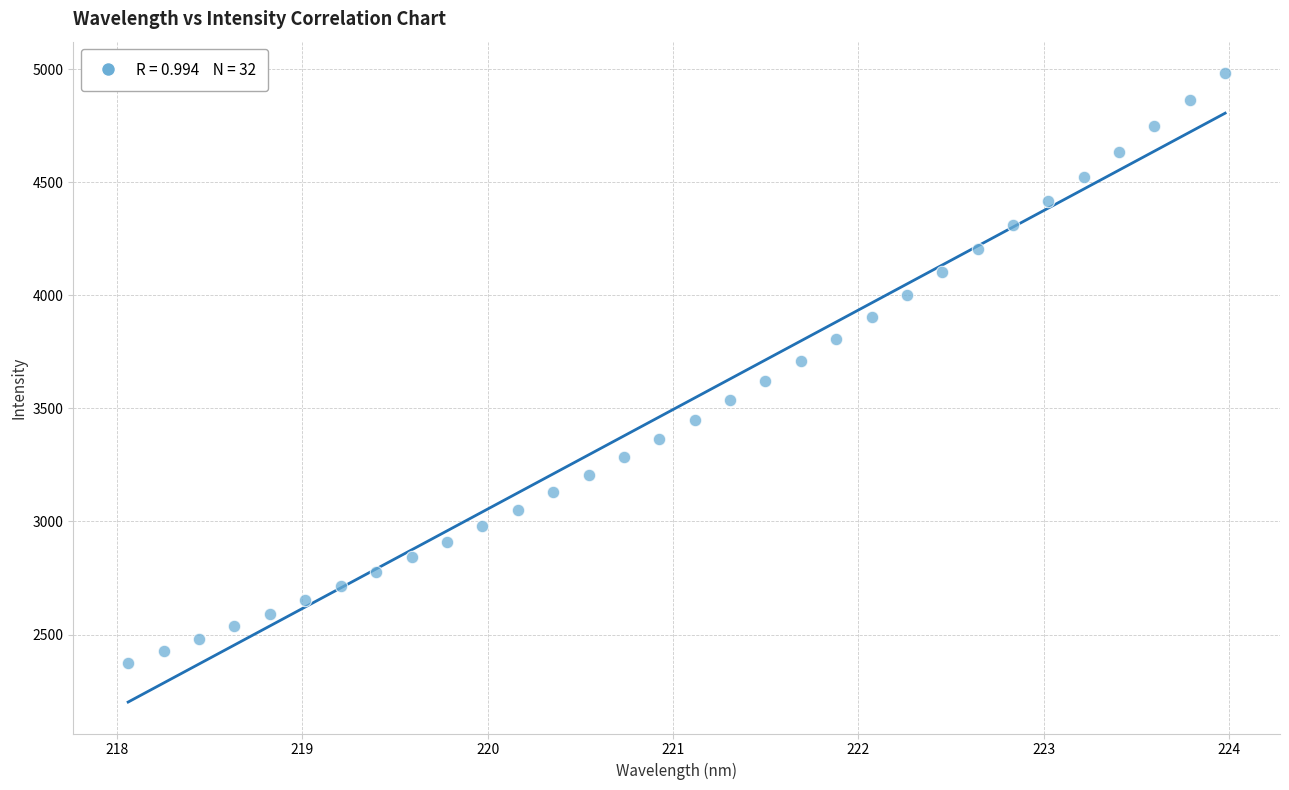

What is the range of X values (max minus min)?

5.9